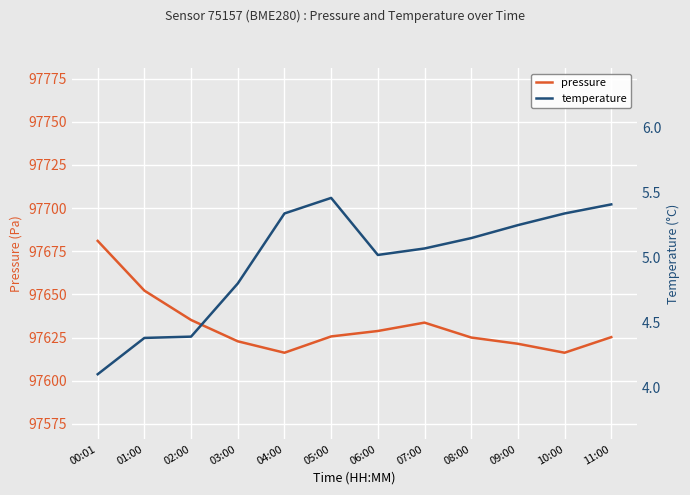

What is the value of the pressure point at the 3rd from the left?

97635.2